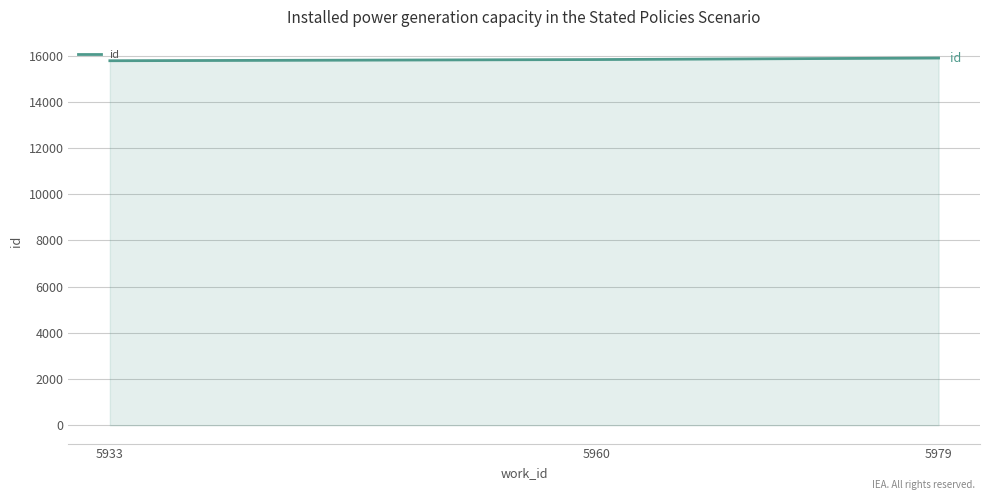

What is the smallest value displayed?

15778